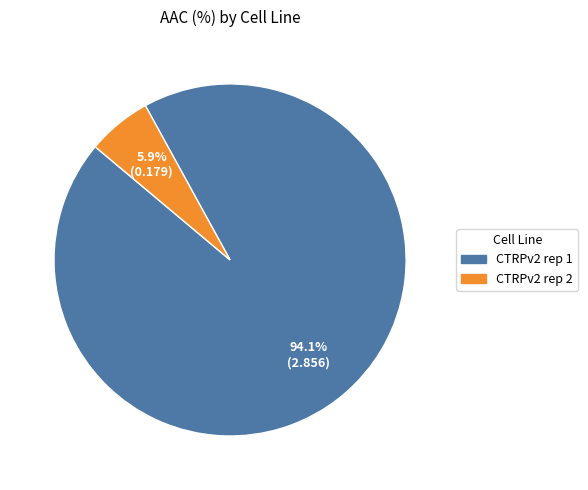

Is there a majority slice in this chart?

Yes